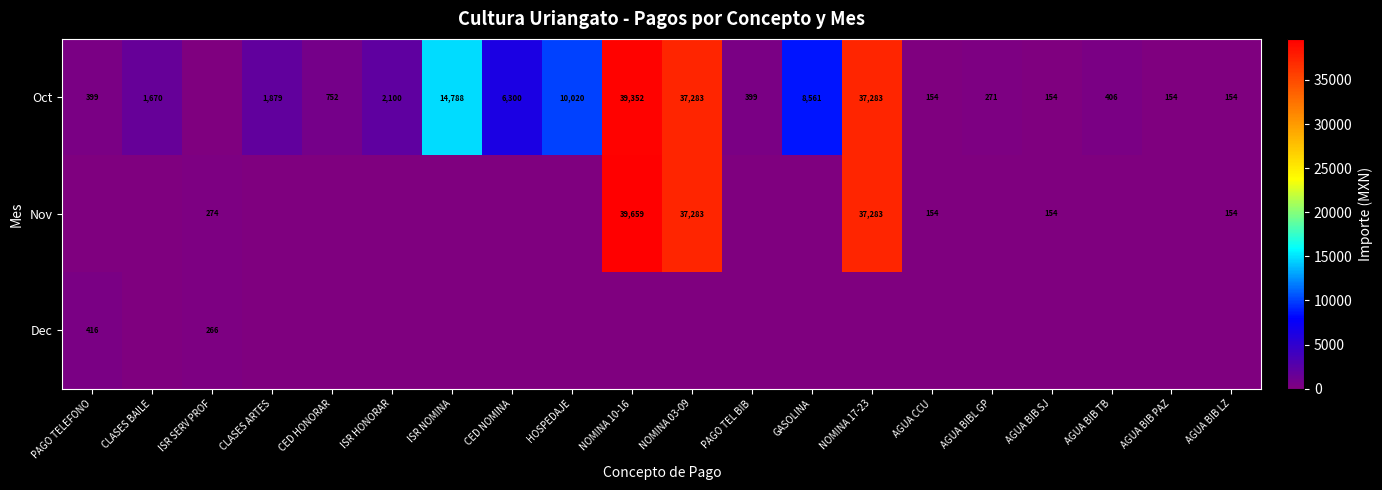

What is the difference between the Oct values at CLASES ARTES and PAGO TEL BIB?

1480